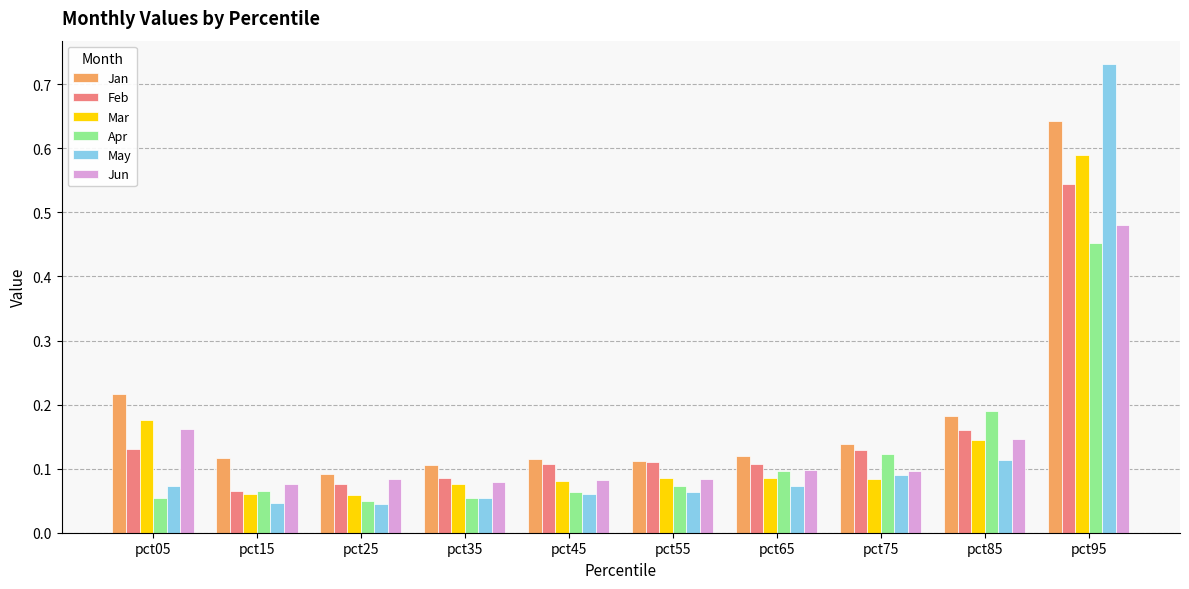

How many categories are shown in the chart?

10